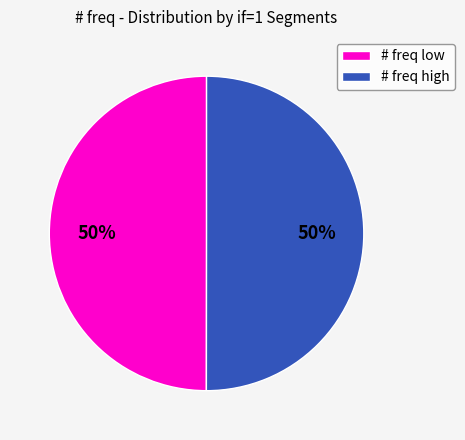

To the nearest percent, what is the combined percentage of # freq low and # freq high?

100%